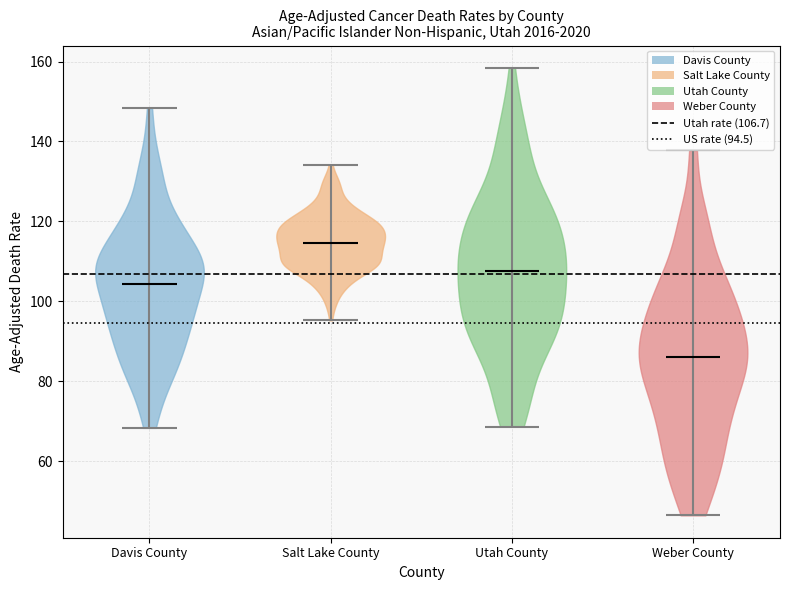

Reading left to right, read every violin against the y-axis: where its median line is, and the lowest and highest points it reaches. The values are not printed on the chart, so give them approximately, as read against the axis.

Davis County: median line 104, lowest point 68, highest point 148
Salt Lake County: median line 114, lowest point 96, highest point 134
Utah County: median line 108, lowest point 68, highest point 158
Weber County: median line 86, lowest point 46, highest point 138